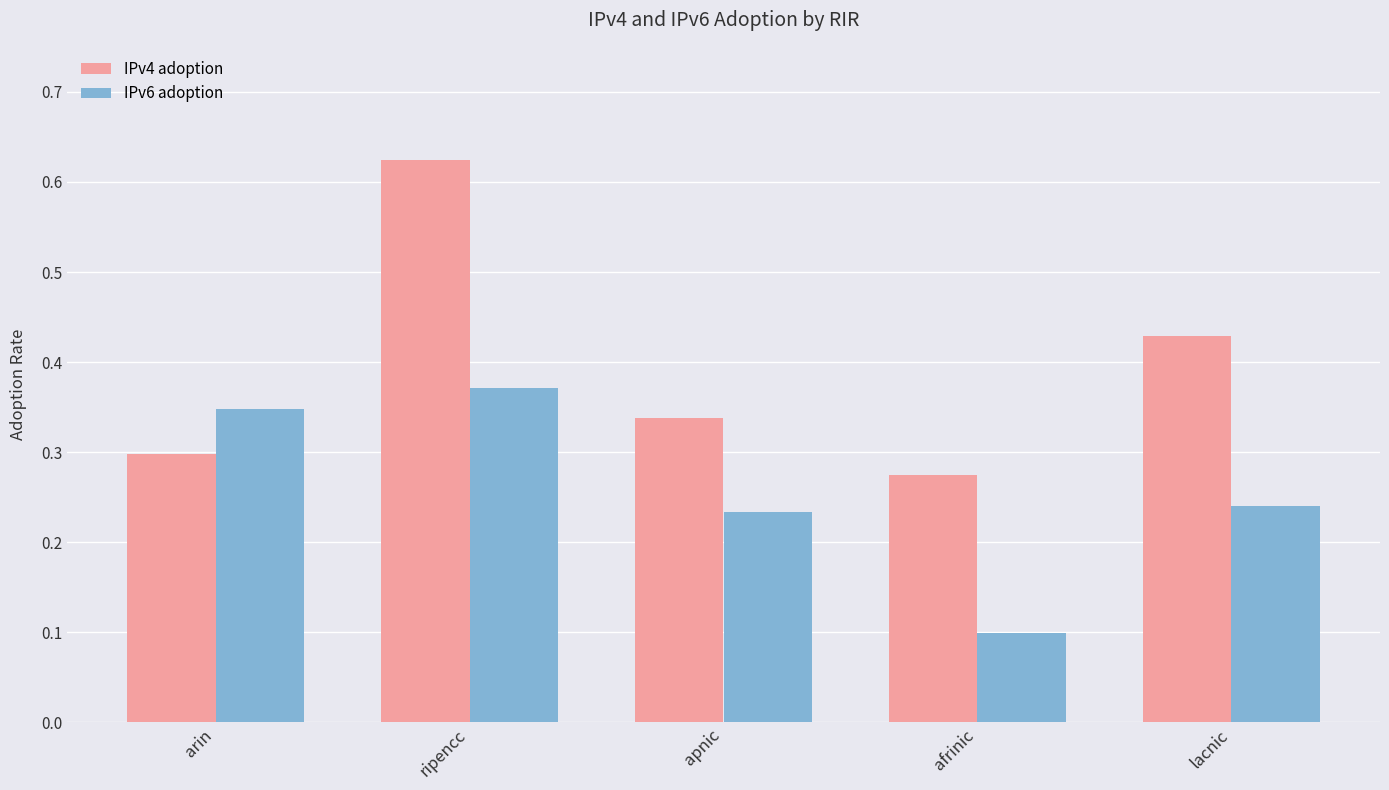

True or false: IPv6 adoption has a value of 0.5 at ripencc.

False